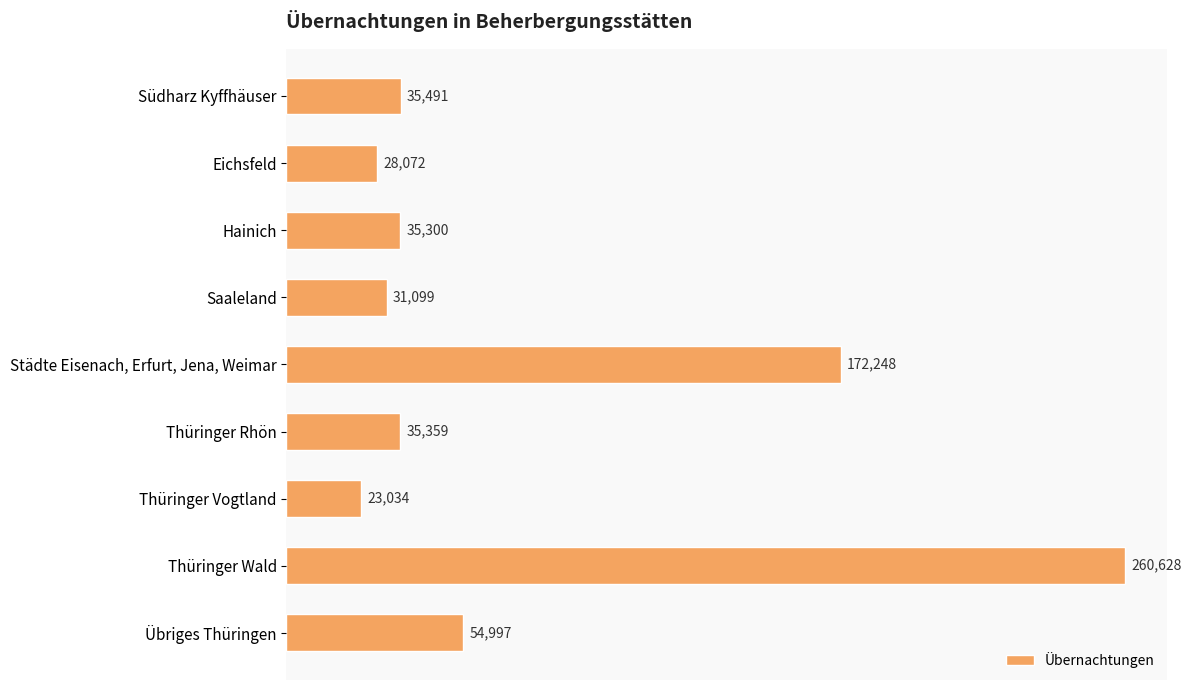

Reading top to bottom, what are all the values shown in this chart?

Südharz Kyffhäuser=35491	Eichsfeld=28072	Hainich=35300	Saaleland=31099	Städte Eisenach, Erfurt, Jena, Weimar=172248	Thüringer Rhön=35359	Thüringer Vogtland=23034	Thüringer Wald=260628	Übriges Thüringen=54997